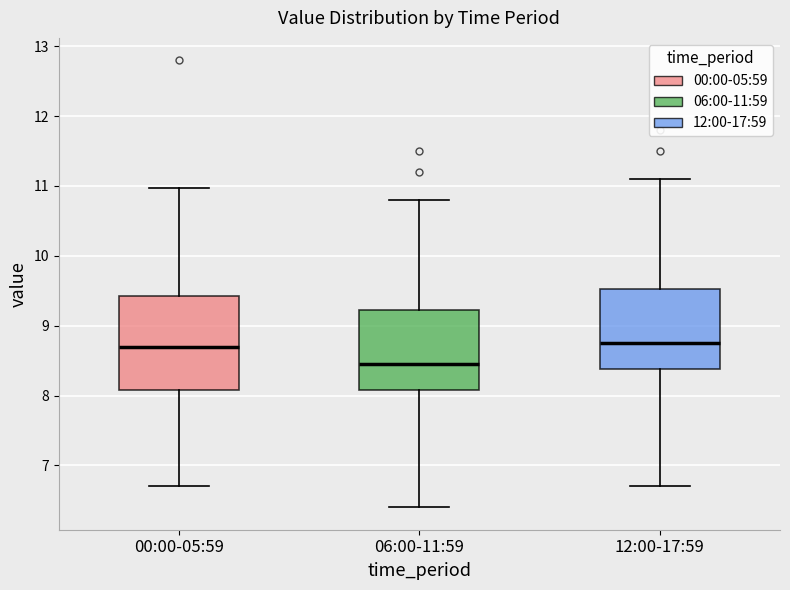

Reading left to right, transcribe this box plot: for each box, give where its median line is, the range the box spans, and where its two whiskers end, as read against the y-axis. The values are not printed on the chart, so give them approximately, as read against the axis.

00:00-05:59: median 8.7, box 8.1 to 9.4, whiskers 6.7 to 11.0
06:00-11:59: median 8.5, box 8.1 to 9.2, whiskers 6.4 to 10.8
12:00-17:59: median 8.8, box 8.4 to 9.5, whiskers 6.7 to 11.1